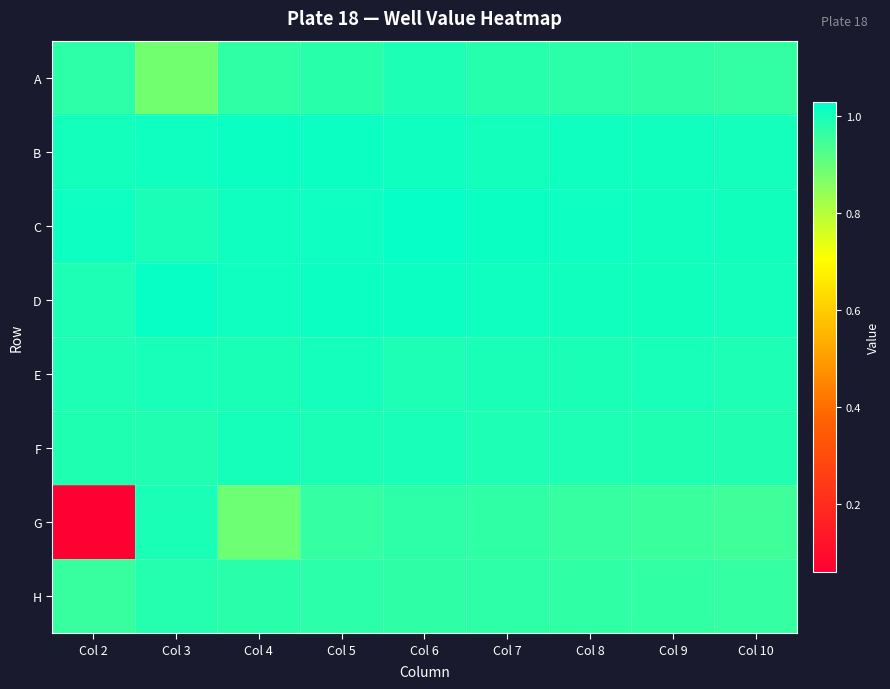

Reading left to right, extract all data points from this chart.

A: Col 2=1.0	Col 3=0.9	Col 4=1.0	Col 5=1.0	Col 6=1.0	Col 7=1.0	Col 8=1.0	Col 9=1.0	Col 10=1.0
B: Col 2=1.0	Col 3=1.0	Col 4=1.0	Col 5=1.0	Col 6=1.0	Col 7=1.0	Col 8=1.0	Col 9=1.0	Col 10=1.0
C: Col 2=1.0	Col 3=1.0	Col 4=1.0	Col 5=1.0	Col 6=1.0	Col 7=1.0	Col 8=1.0	Col 9=1.0	Col 10=1.0
D: Col 2=1.0	Col 3=1.0	Col 4=1.0	Col 5=1.0	Col 6=1.0	Col 7=1.0	Col 8=1.0	Col 9=1.0	Col 10=1.0
E: Col 2=1.0	Col 3=1.0	Col 4=1.0	Col 5=1.0	Col 6=1.0	Col 7=1.0	Col 8=1.0	Col 9=1.0	Col 10=1.0
F: Col 2=1.0	Col 3=1.0	Col 4=1.0	Col 5=1.0	Col 6=1.0	Col 7=1.0	Col 8=1.0	Col 9=1.0	Col 10=1.0
G: Col 2=0.1	Col 3=1.0	Col 4=0.9	Col 5=1.0	Col 6=1.0	Col 7=1.0	Col 8=1.0	Col 9=1.0	Col 10=0.9
H: Col 2=1.0	Col 3=1.0	Col 4=1.0	Col 5=1.0	Col 6=1.0	Col 7=1.0	Col 8=1.0	Col 9=1.0	Col 10=1.0